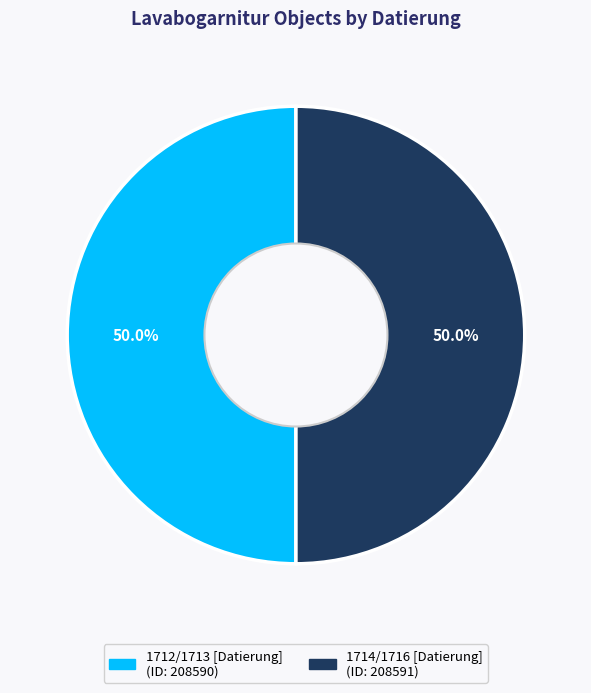

Combined, what portion of the pie is 1712/1713 [Datierung] and 1714/1716 [Datierung]?

100.0%